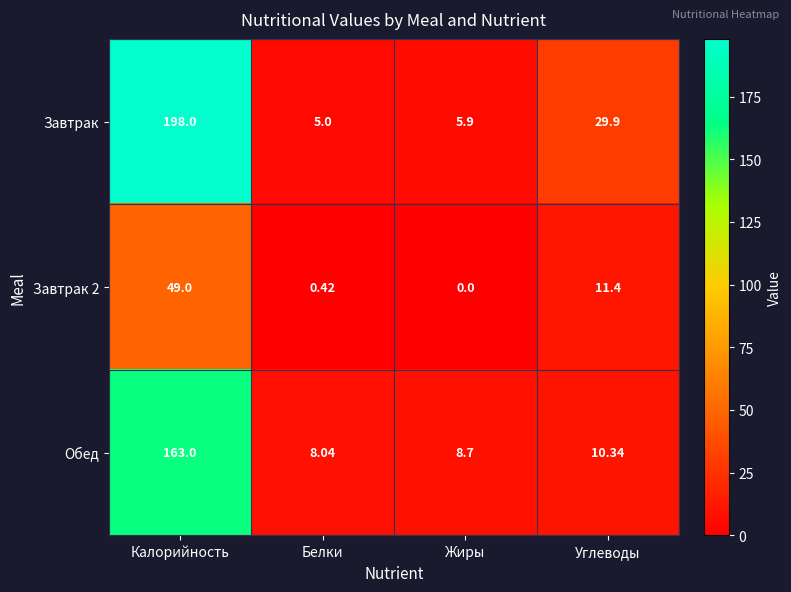

Which series has the largest range (max minus min)?

Завтрак